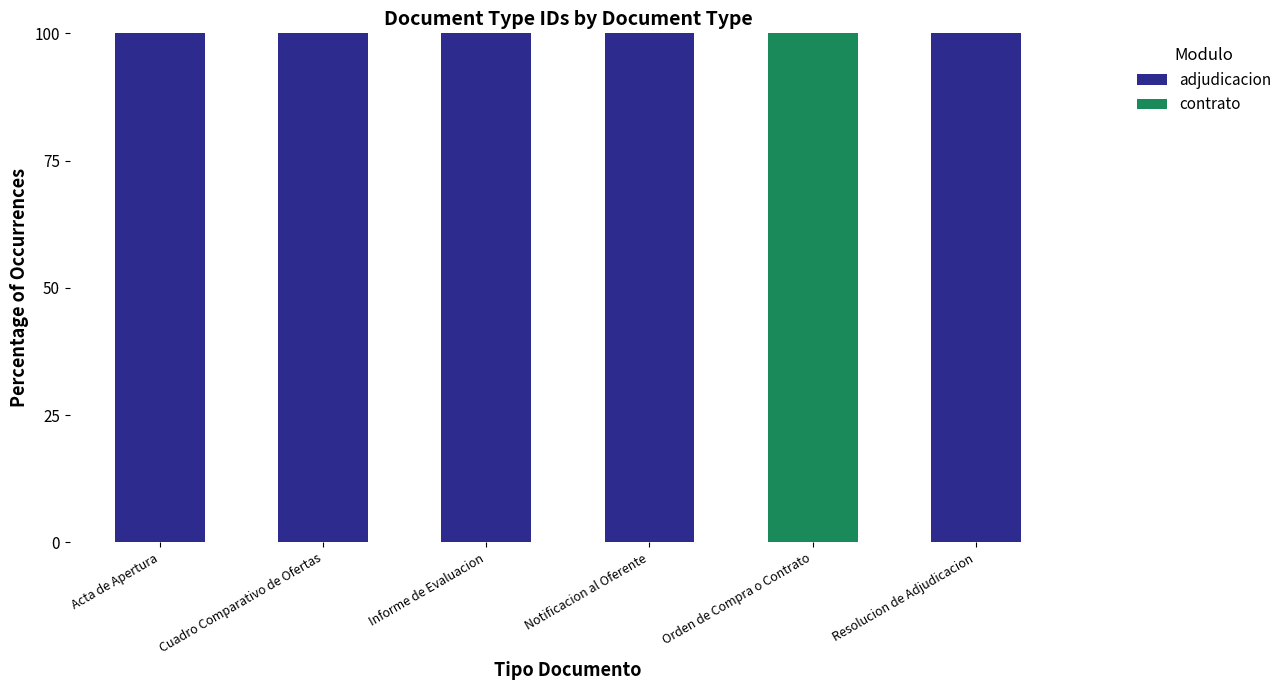

What is the sum of the adjudicacion values at Orden de Compra o Contrato and Informe de Evaluacion?

100